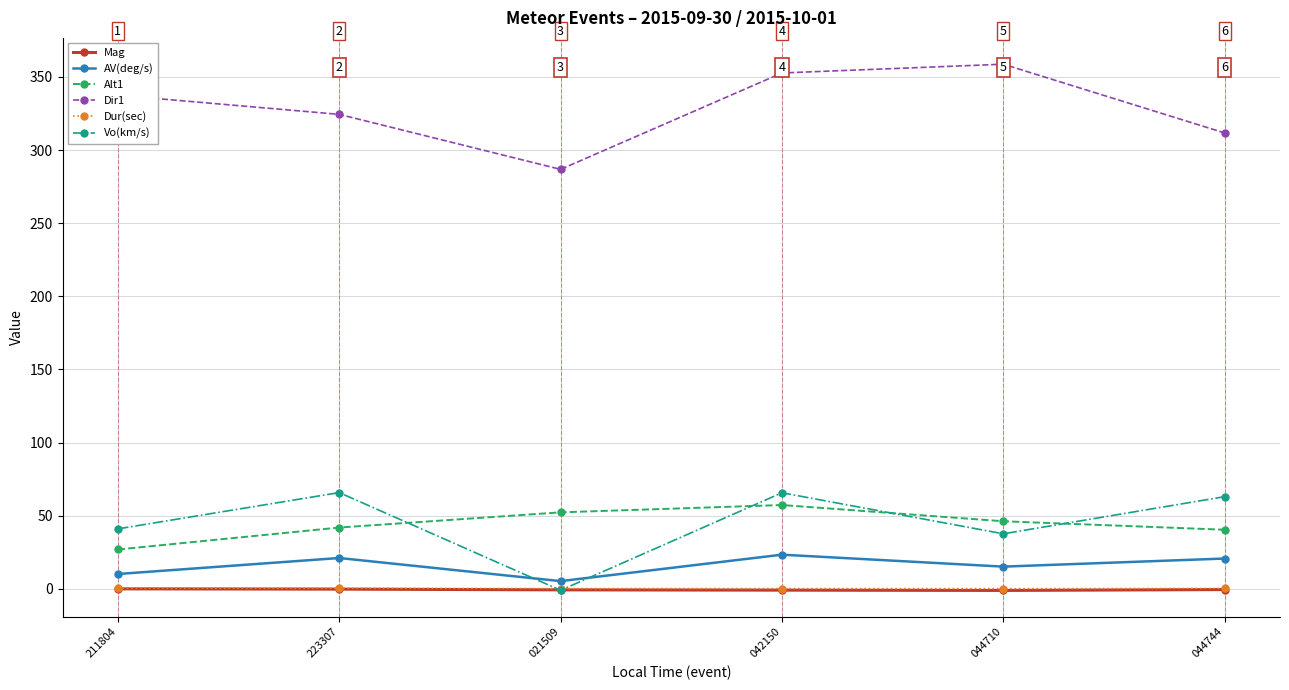

What is the label of the 6th point from the left?

044744